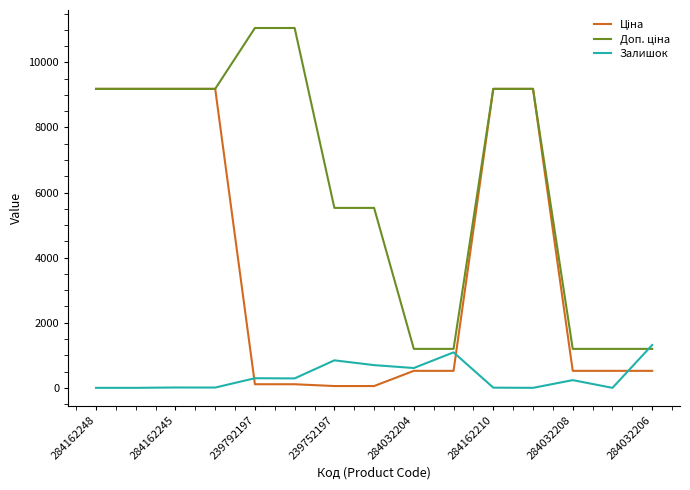

What is the greatest value displayed?

11055.0